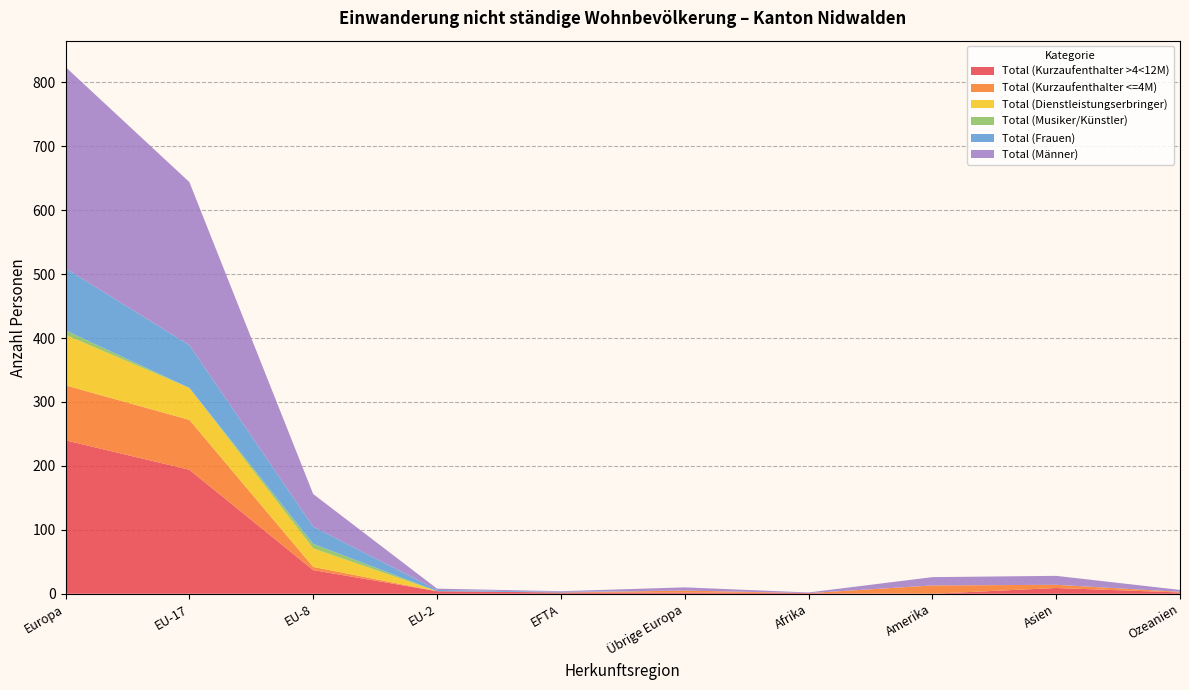

Reading left to right, list all the values displayed in this chart.

Total (Kurzaufenthalter >4<12M): Europa=240	EU-17=194	EU-8=37	EU-2=4	EFTA=2	Übrige Europa=2	Afrika=1	Amerika=0	Asien=9	Ozeanien=2
Total (Kurzaufenthalter <=4M): Europa=86	EU-17=78	EU-8=5	EU-2=0	EFTA=0	Übrige Europa=3	Afrika=0	Amerika=13	Asien=5	Ozeanien=1
Total (Dienstleistungserbringer): Europa=79	EU-17=50	EU-8=29	EU-2=0	EFTA=0	Übrige Europa=0	Afrika=0	Amerika=0	Asien=0	Ozeanien=0
Total (Musiker/Künstler): Europa=7	EU-17=0	EU-8=7	EU-2=0	EFTA=0	Übrige Europa=0	Afrika=0	Amerika=0	Asien=0	Ozeanien=0
Total (Frauen): Europa=97	EU-17=67	EU-8=27	EU-2=2	EFTA=1	Übrige Europa=0	Afrika=0	Amerika=0	Asien=0	Ozeanien=0
Total (Männer): Europa=315	EU-17=255	EU-8=51	EU-2=2	EFTA=1	Übrige Europa=5	Afrika=1	Amerika=13	Asien=14	Ozeanien=3